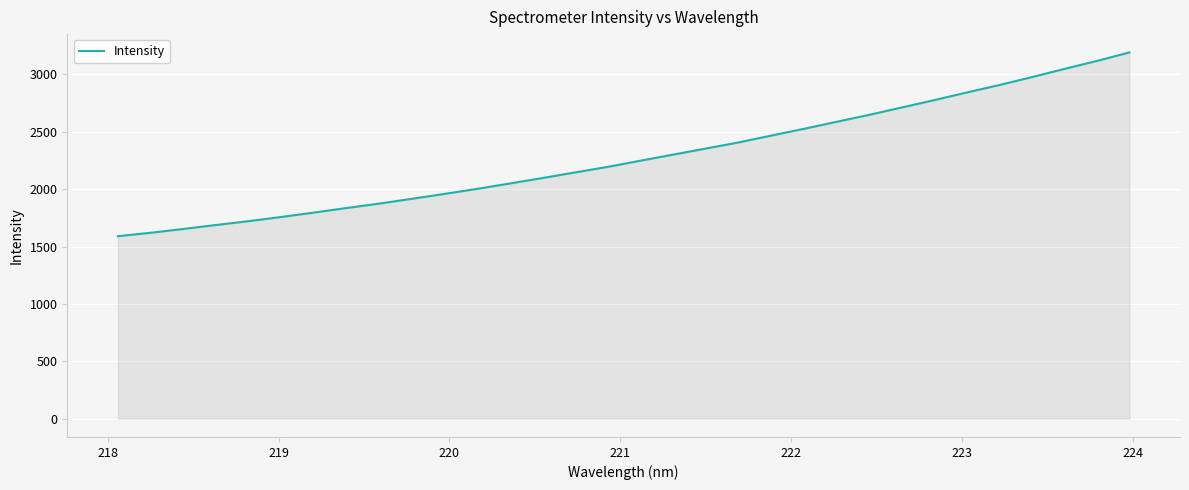

What is the difference between the maximum and second lowest values?

1572.0